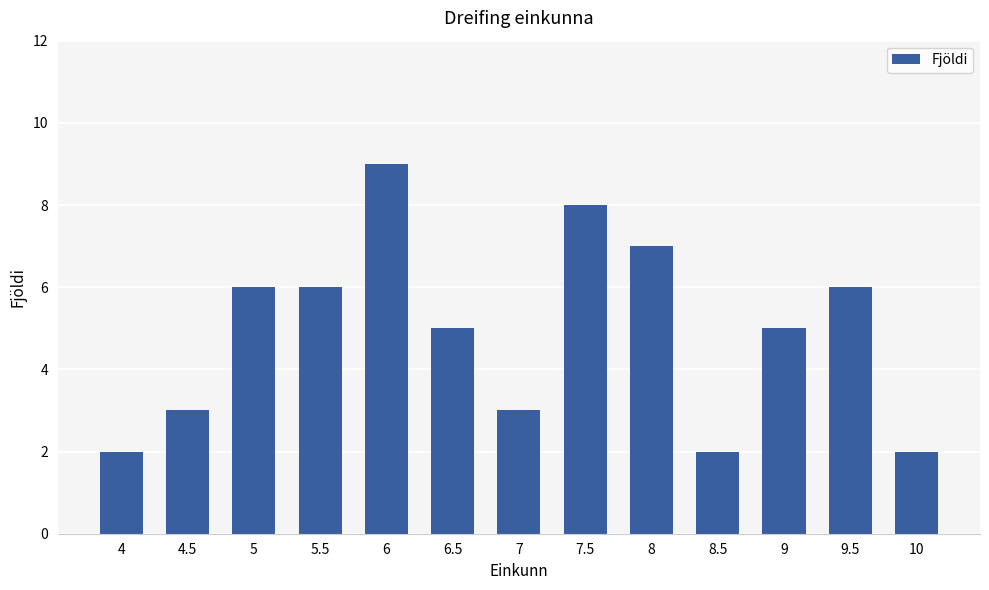

What is the sum of all values?

64